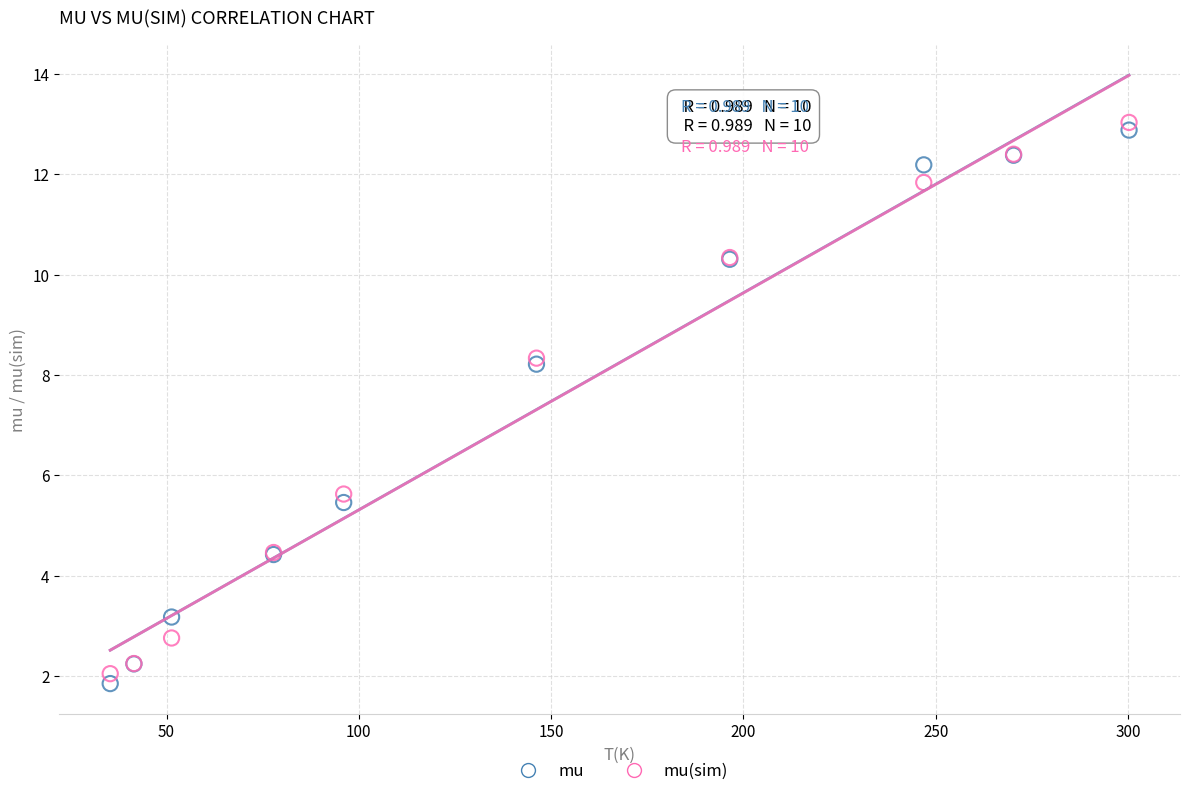

Which series contains the lowest Y value?

mu